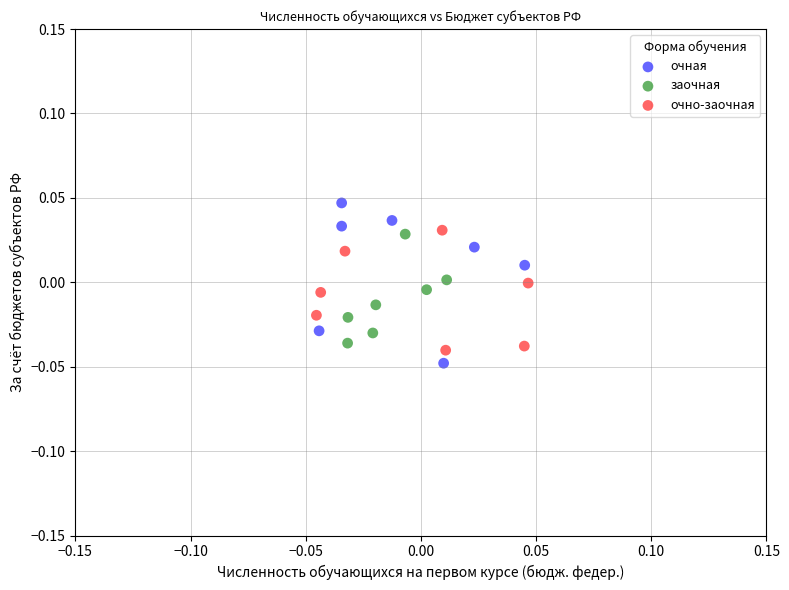

Which series contains the lowest Y value?

очная